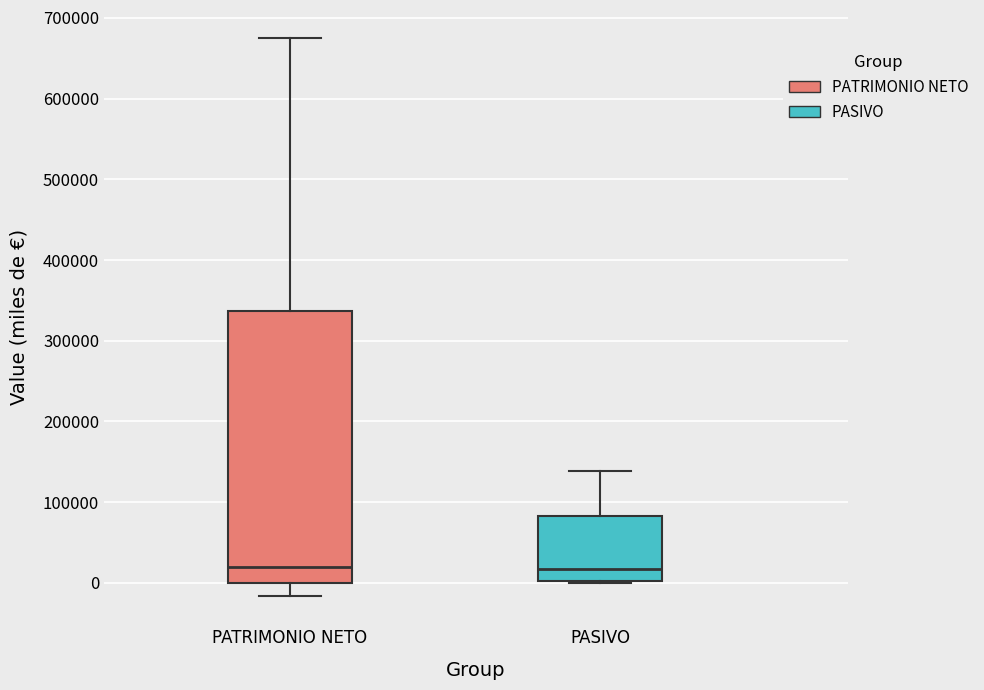

Comparing the boxes themselves (not the whiskers), which one is the tallest?

PATRIMONIO NETO